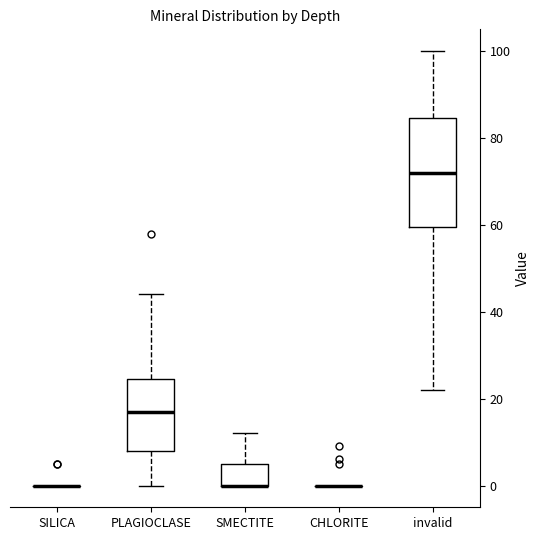

Comparing the boxes themselves (not the whiskers), which one is the tallest?

invalid